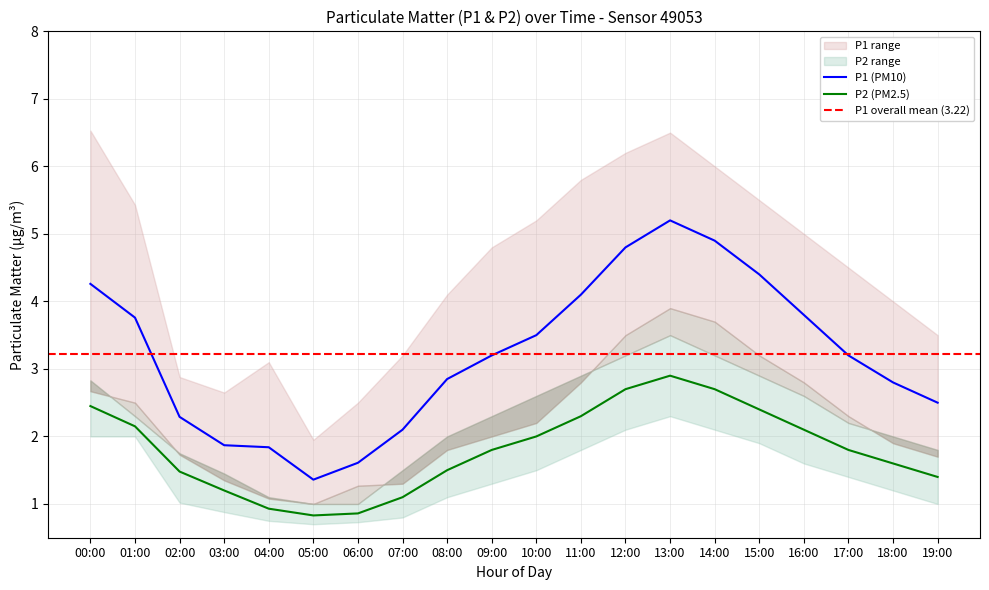

The value of P2_upper at 06:00 is 1.0. True or false?

True